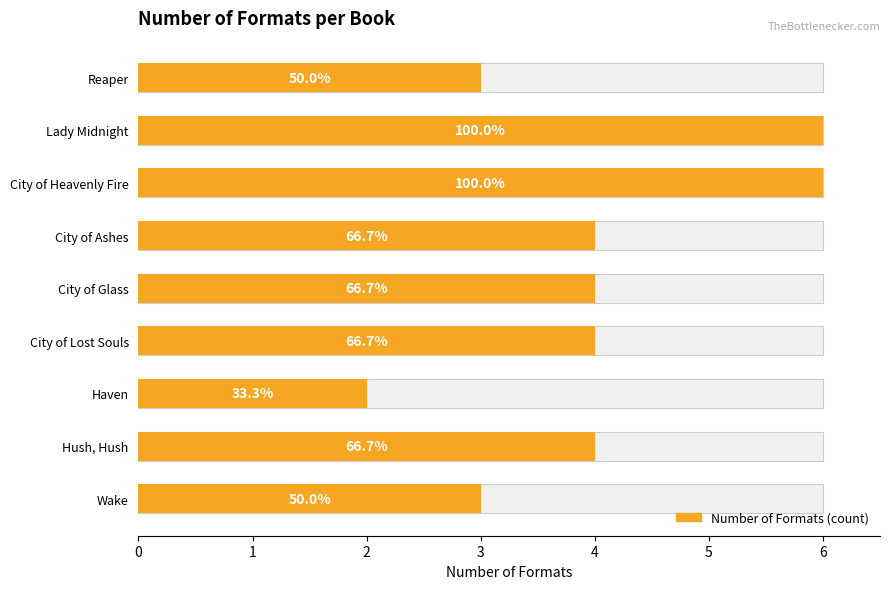

What is the change in value from City of Heavenly Fire to City of Glass?

-2